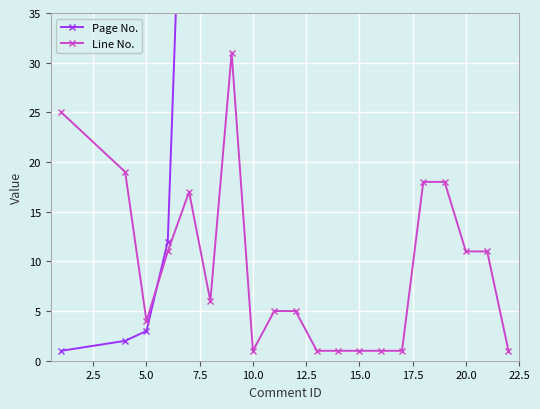

Rank the series by their maximum value, from highest to lowest.

Page No., Line No.